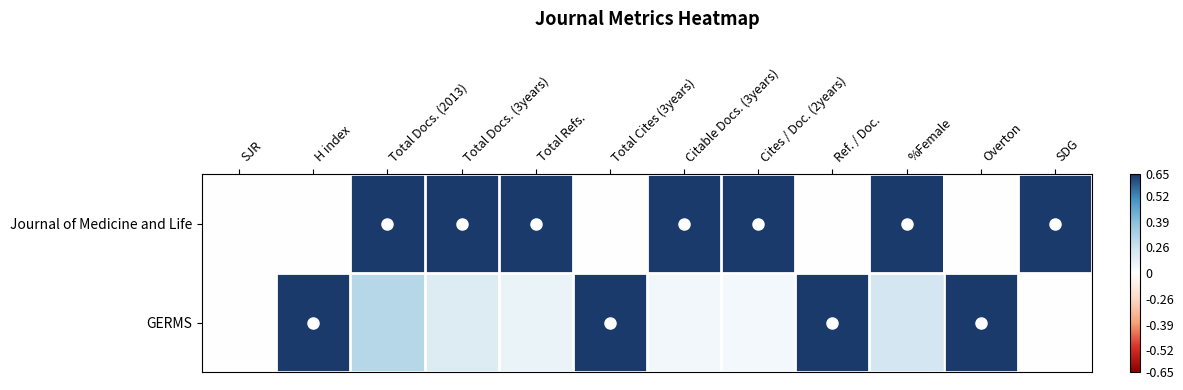

What is the spread (max minus min) of values at Total Docs. (3years)?

0.8